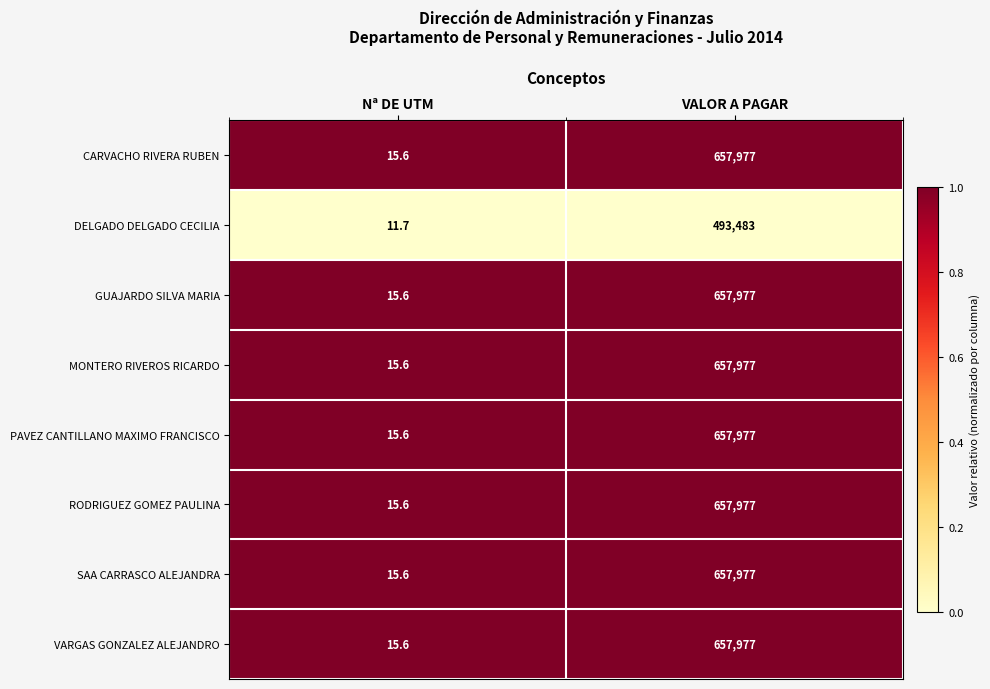

What is the difference between the highest and lowest values at VALOR A PAGAR?

164494.0